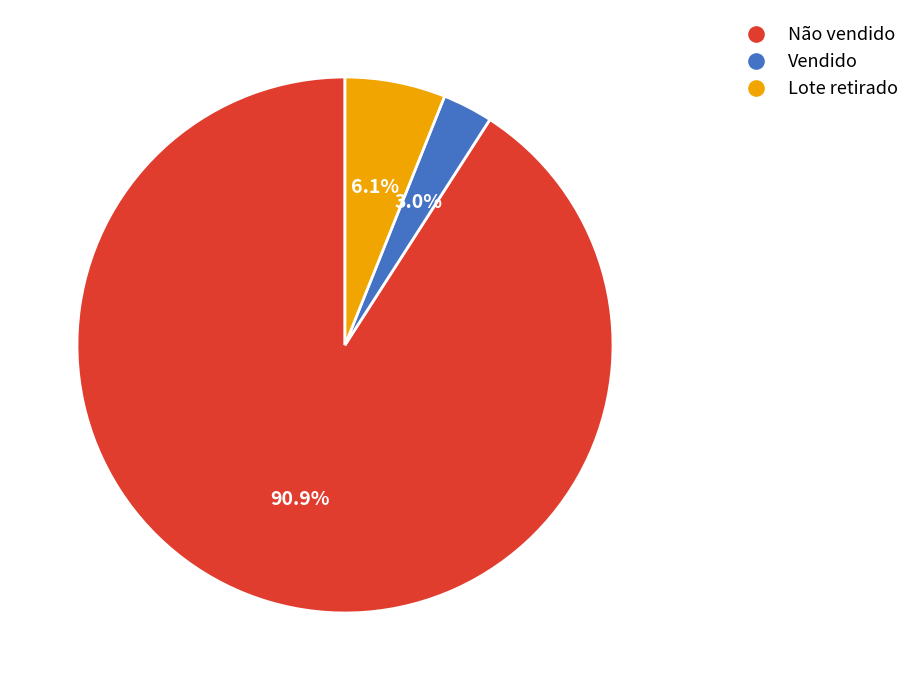

How many slices are in this pie chart?

3